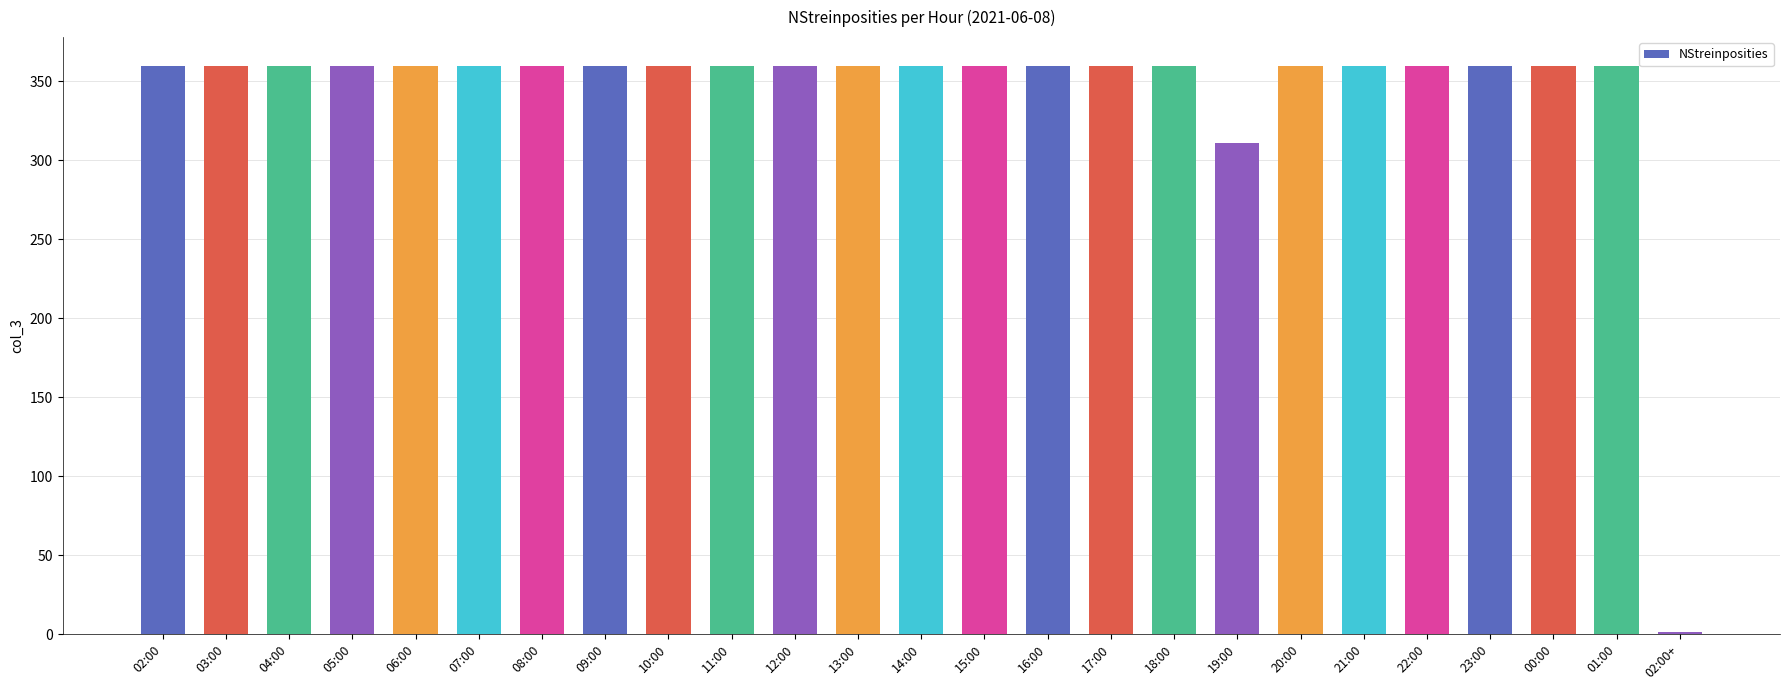

What is the approximate value at 17:00, to the nearest 50?

350